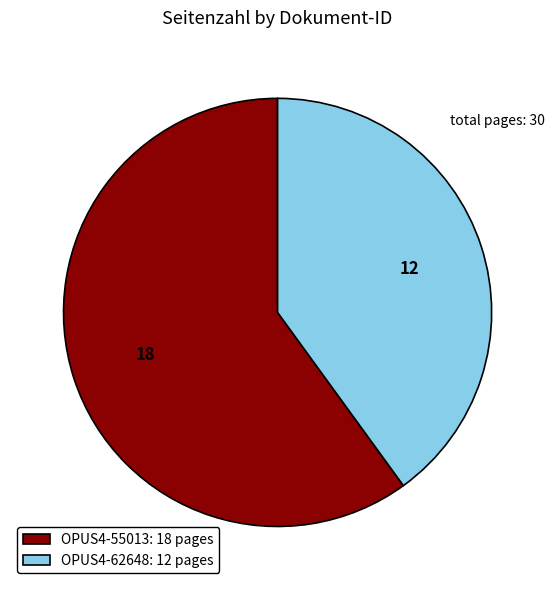

Rank the categories by value from lowest to highest.

OPUS4-62648, OPUS4-55013